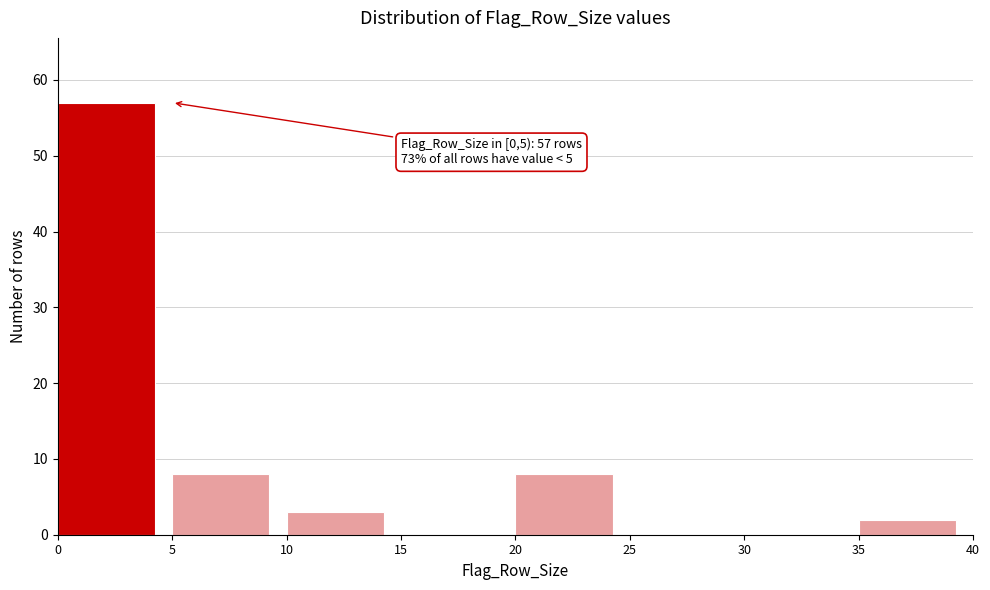

Which range on the x-axis has the tallest bar?

0 to 5